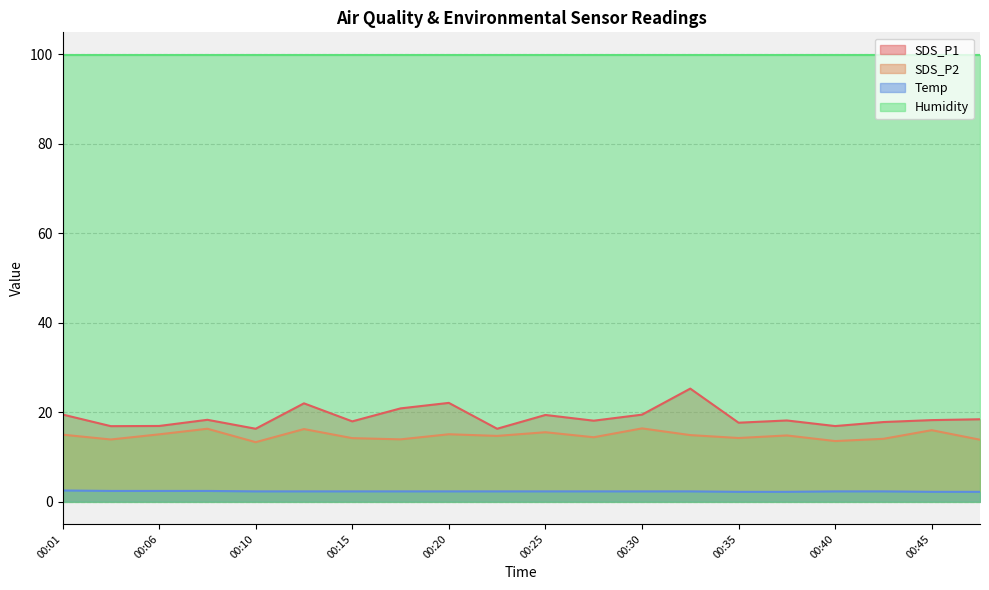

Read the SDS_P2 value at 00:28.

14.4